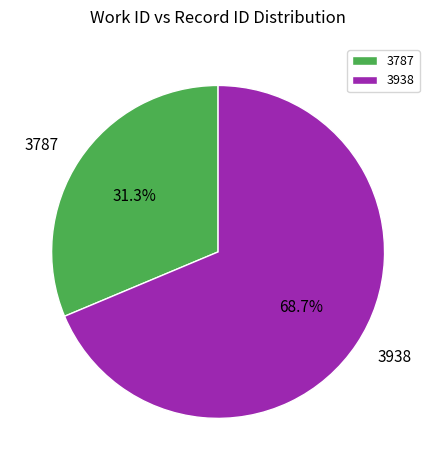

How many slices are in this pie chart?

2